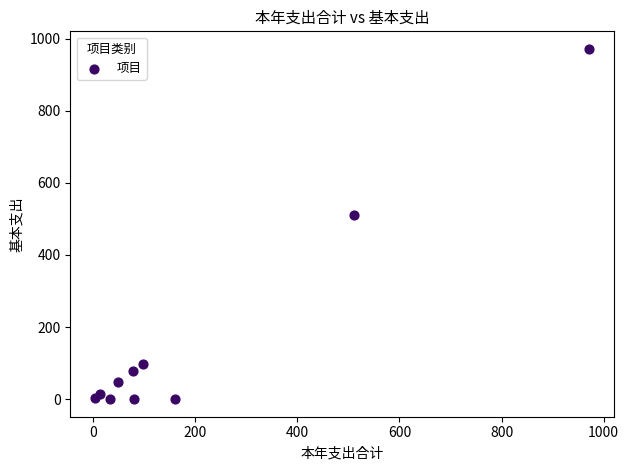

What Y value in the scatter plot is closest to 485?

510.6